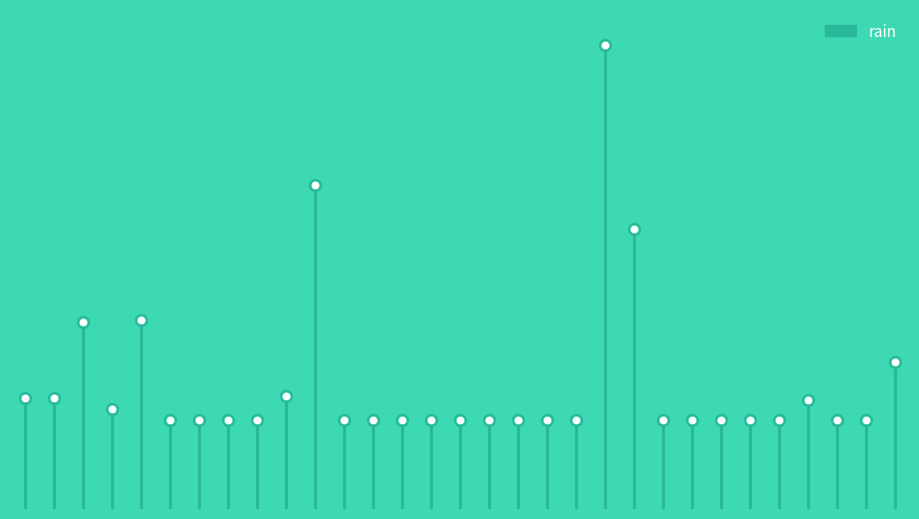

Rank the categories by value from lowest to highest.

2015-10-14, 2015-10-15, 2015-10-16, 2015-10-18, 2015-10-23, 2015-10-24, 2015-10-25, 2015-10-26, 2015-10-29, 2015-10-06, 2015-10-12, 2015-10-17, 2015-10-20, 2015-10-27, 2015-10-30, 2015-10-13, 2015-10-08, 2015-10-09, 2015-10-07, 2015-10-19, 2015-10-04, 2015-10-28, 2015-10-01, 2015-10-02, 2015-10-10, 2015-10-31, 2015-10-03, 2015-10-05, 2015-10-22, 2015-10-11, 2015-10-21